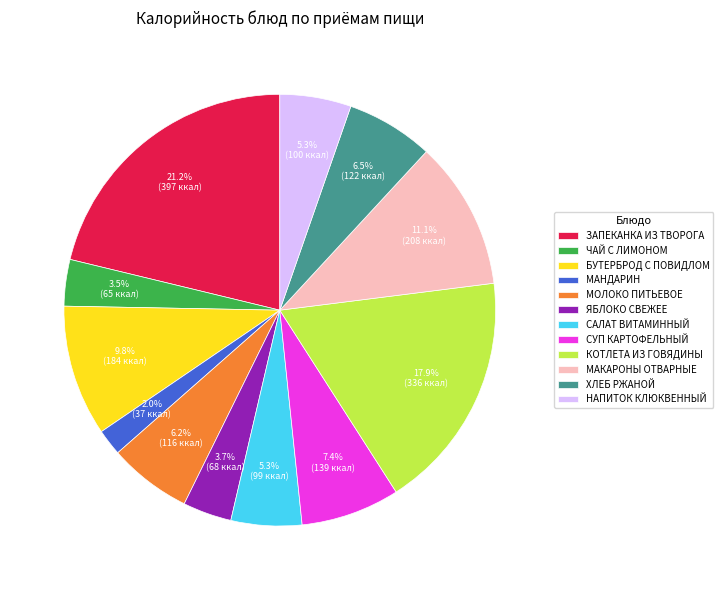

Which category has the biggest portion of the pie?

ЗАПЕКАНКА ИЗ ТВОРОГА